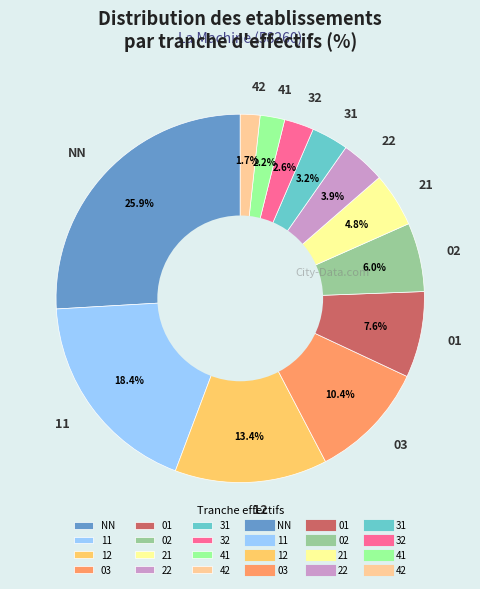

What is the largest slice in the pie chart?

NN